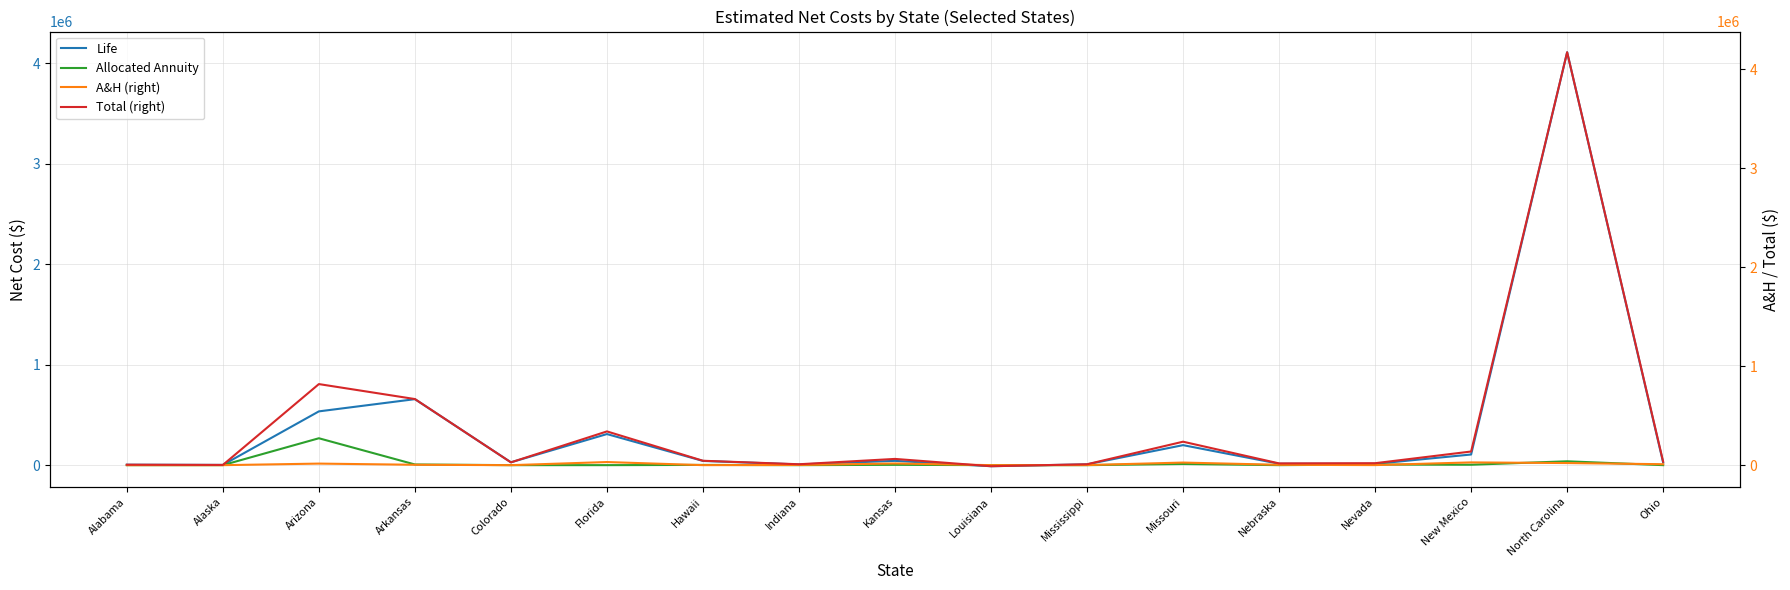

At Florida, list the series in order from largest to smallest.

Total (right), Life, A&H (right), Allocated Annuity